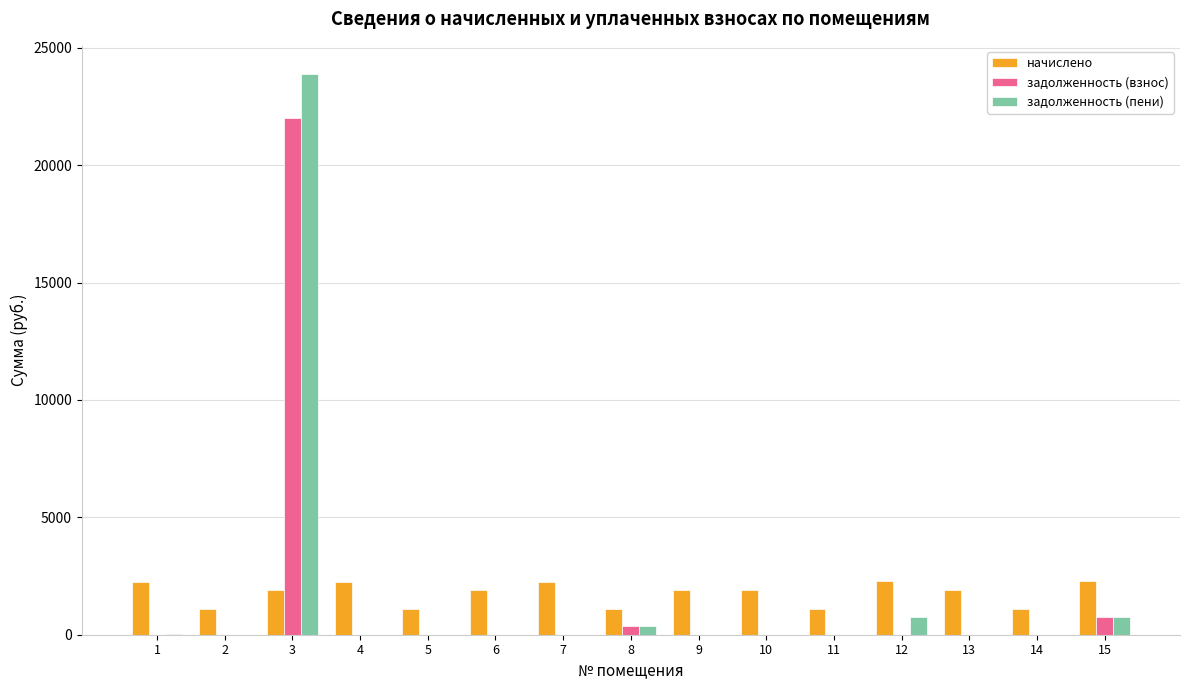

The value of задолженность (пени) at 15 is 755.9. True or false?

True